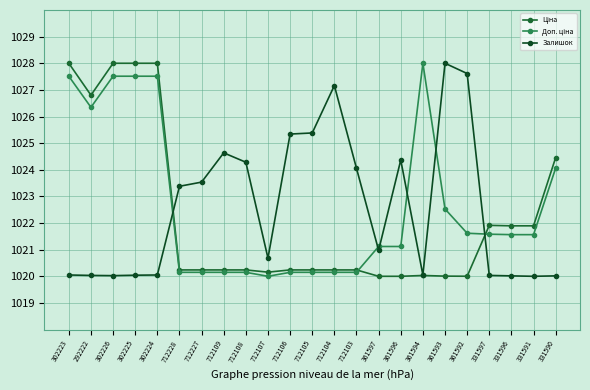

Does the chart have visible grid lines?

Yes